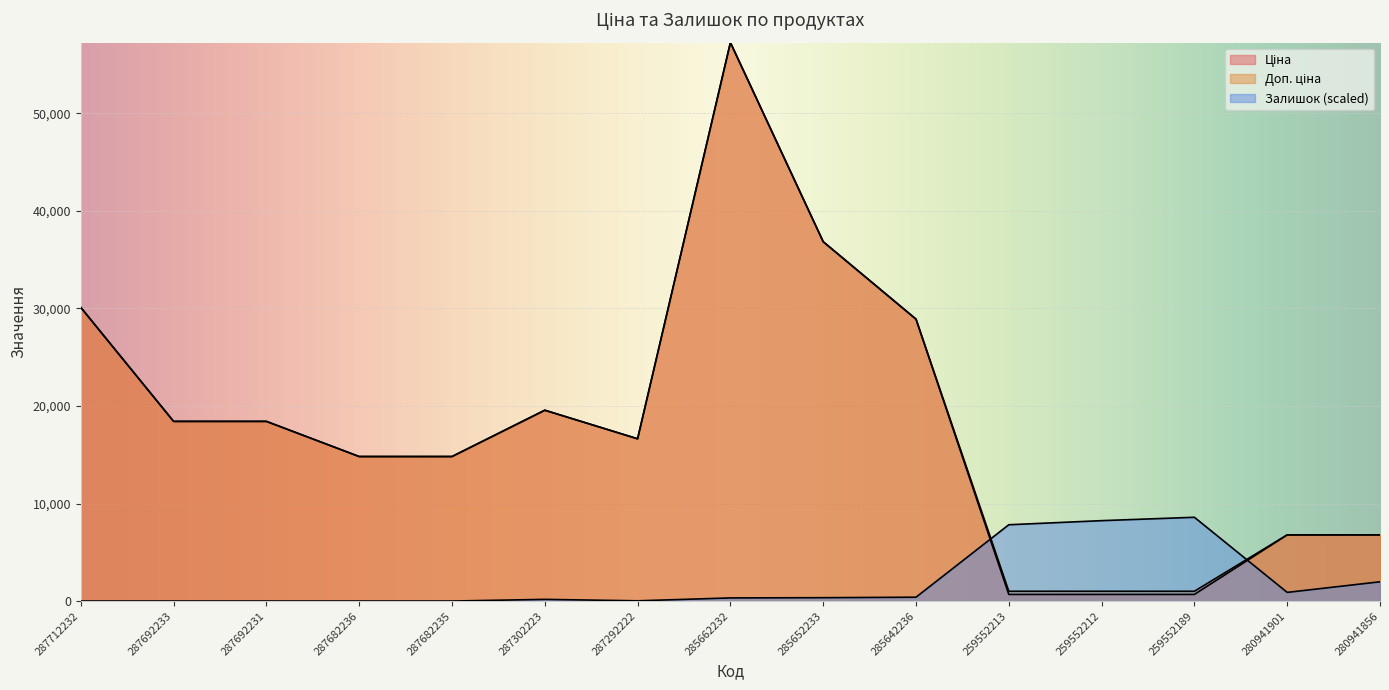

Reading left to right, extract all data points from this chart.

Ціна: 287712232=30102.8	287692233=18420.9	287692231=18420.9	287682236=14817.6	287682235=14817.6	287302223=19564.9	287292222=16636.8	285662232=57258.0	285652233=36841.8	285642236=28901.7	259552213=679.8	259552212=679.8	259552189=679.8	280941901=6787.1	280941856=6787.1
Доп. ціна: 287712232=30102.8	287692233=18420.9	287692231=18420.9	287682236=14817.6	287682235=14817.6	287302223=19564.9	287292222=16636.8	285662232=57258.0	285652233=36841.8	285642236=28901.7	259552213=1004.1	259552212=1004.1	259552189=1004.1	280941901=6787.1	280941856=6787.1
Залишок: 287712232=0.0	287692233=0.0	287692231=0.0	287682236=0.0	287682235=0.0	287302223=172.8	287292222=24.7	285662232=320.8	285652233=345.5	285642236=394.9	259552213=7823.6	259552212=8243.2	259552189=8588.7	280941901=888.5	280941856=1974.4